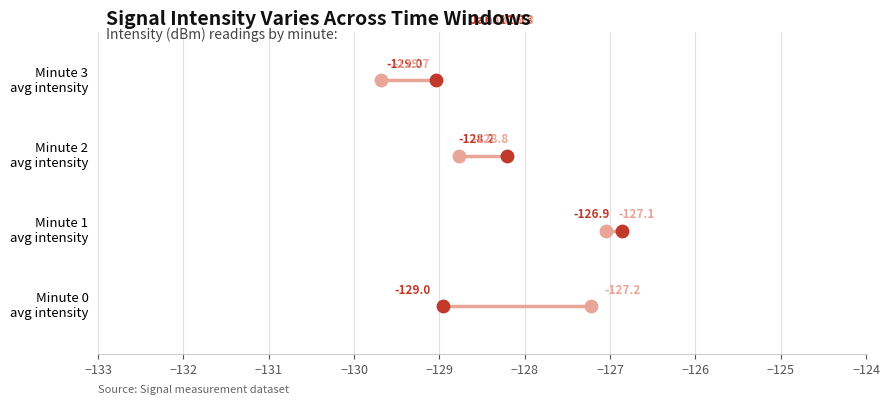

Which series contains the lowest Y value?

Jan. 6-8 (second half)